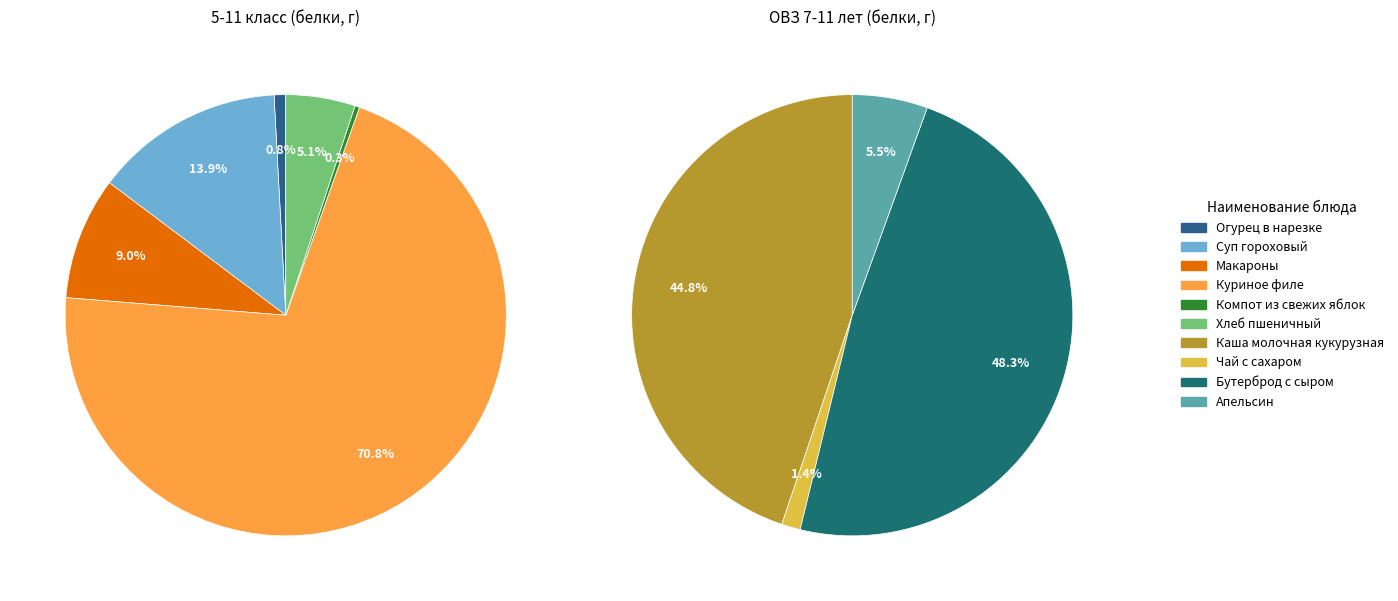

Count the number of slices in the pie.

10